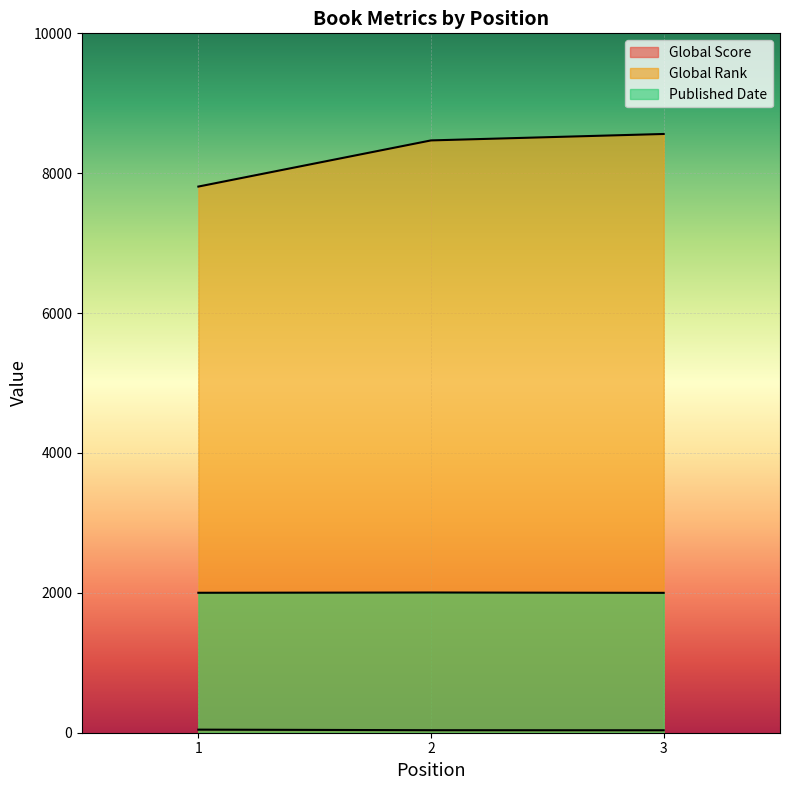

Which series has the largest total across all categories?

Global Rank